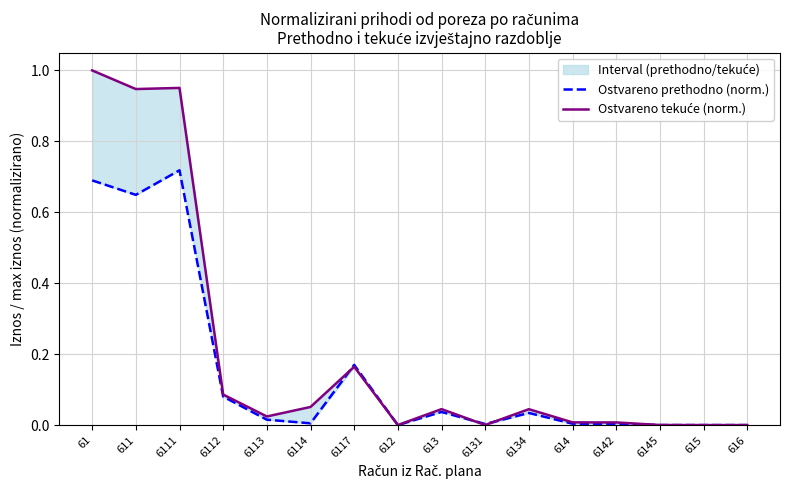

How many lines are shown in the chart?

2